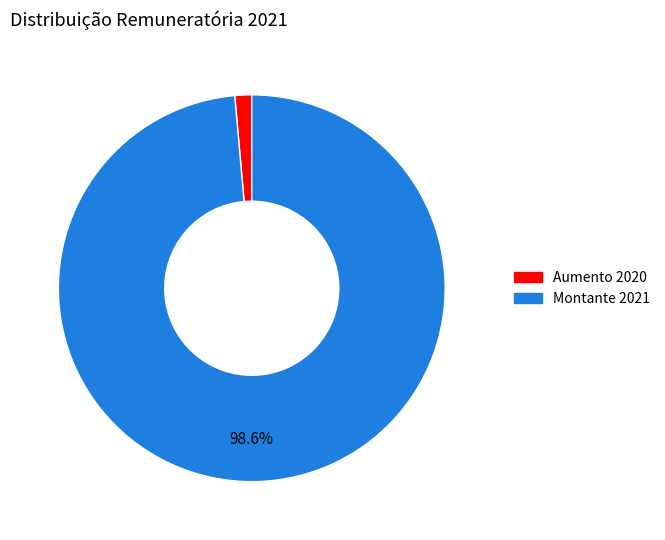

Between Montante 2021 and Aumento 2020, which is larger?

Montante 2021